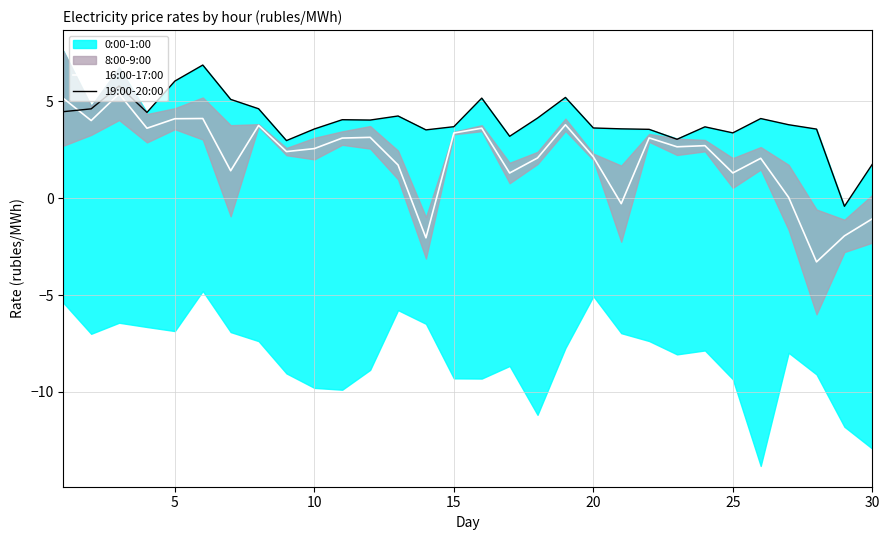

What is the highest value of the 19:00-20:00 series?

6.9